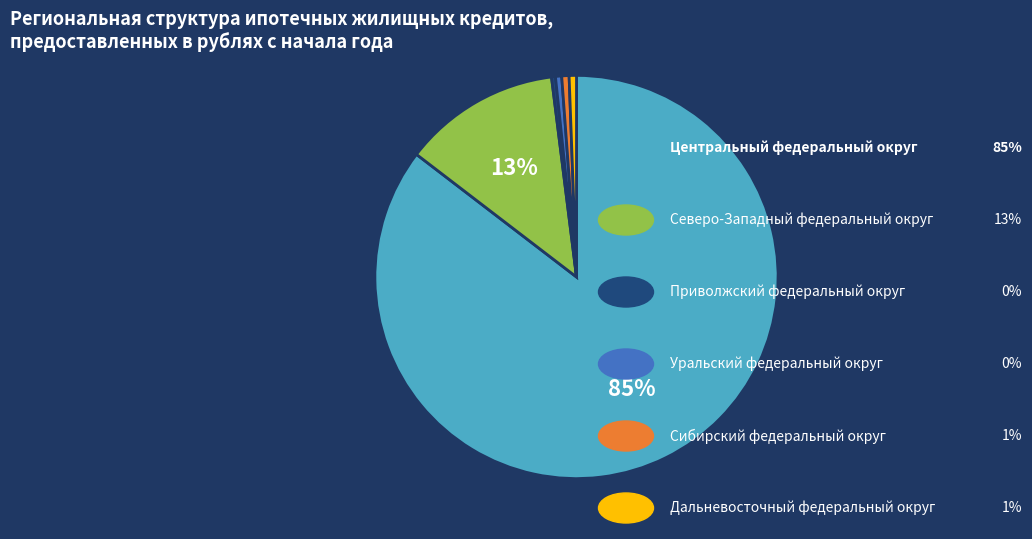

Is there any slice that represents more than half of the pie?

Yes